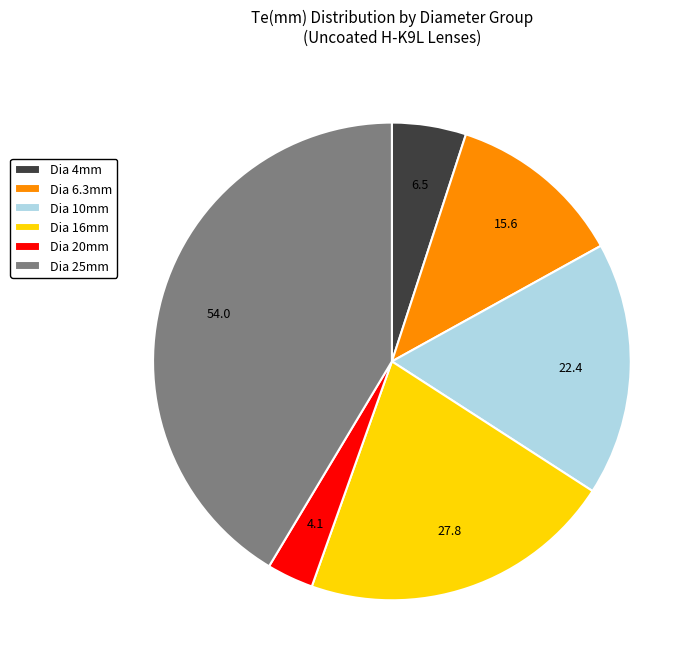

Which category has the biggest portion of the pie?

Dia 25mm